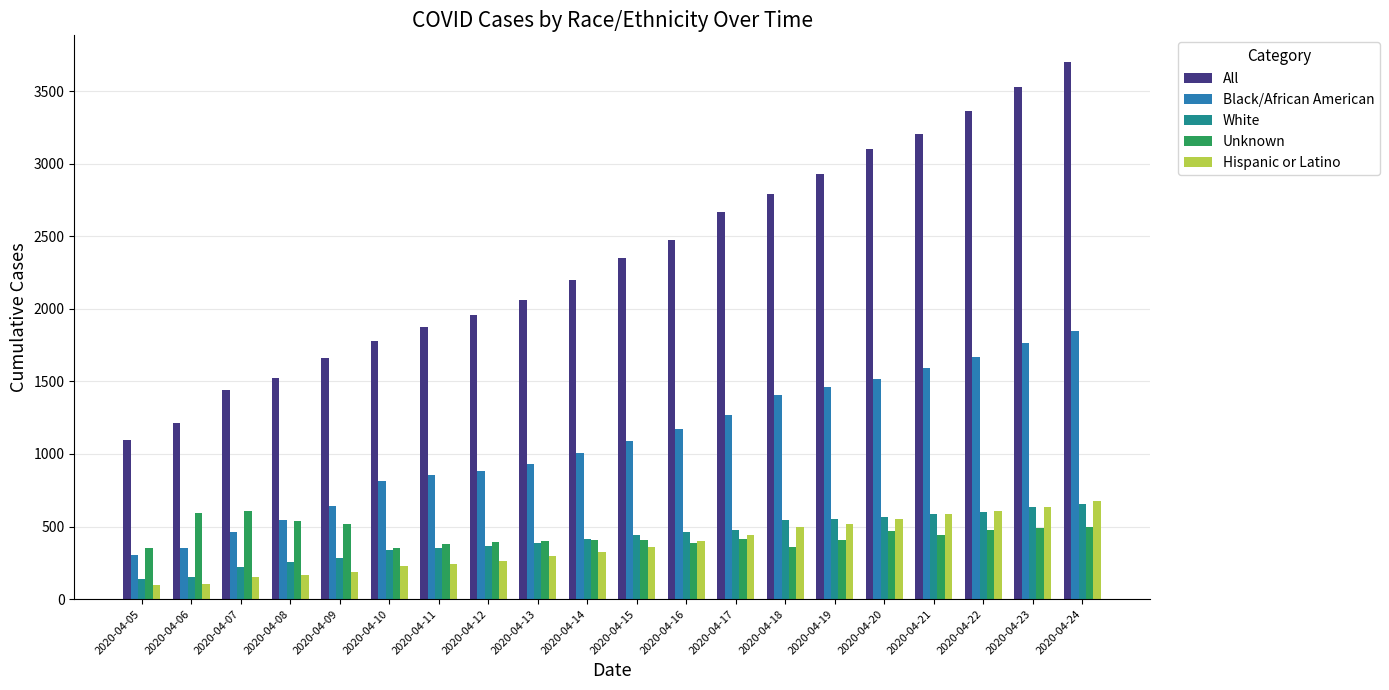

What is the sum of the All values at 2020-04-22 and 2020-04-13?

5419